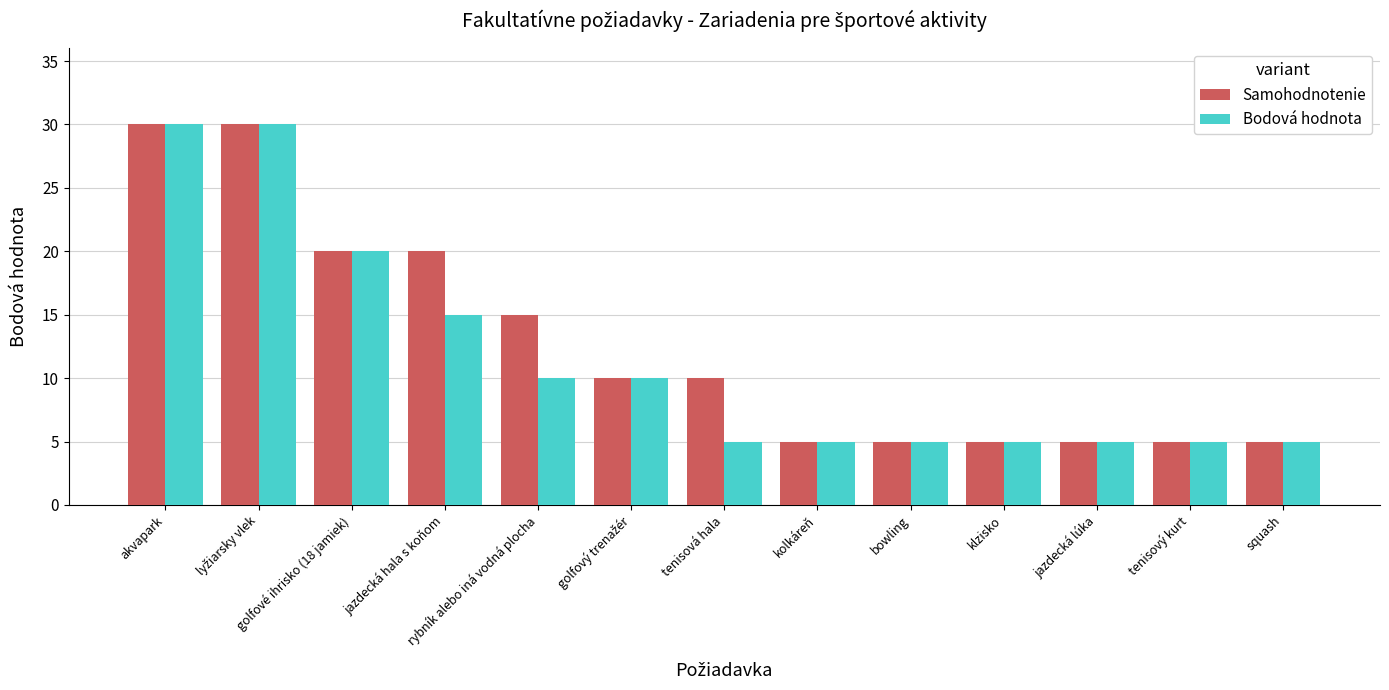

What value does the Samohodnotenie series have at rybník alebo iná vodná plocha?

15